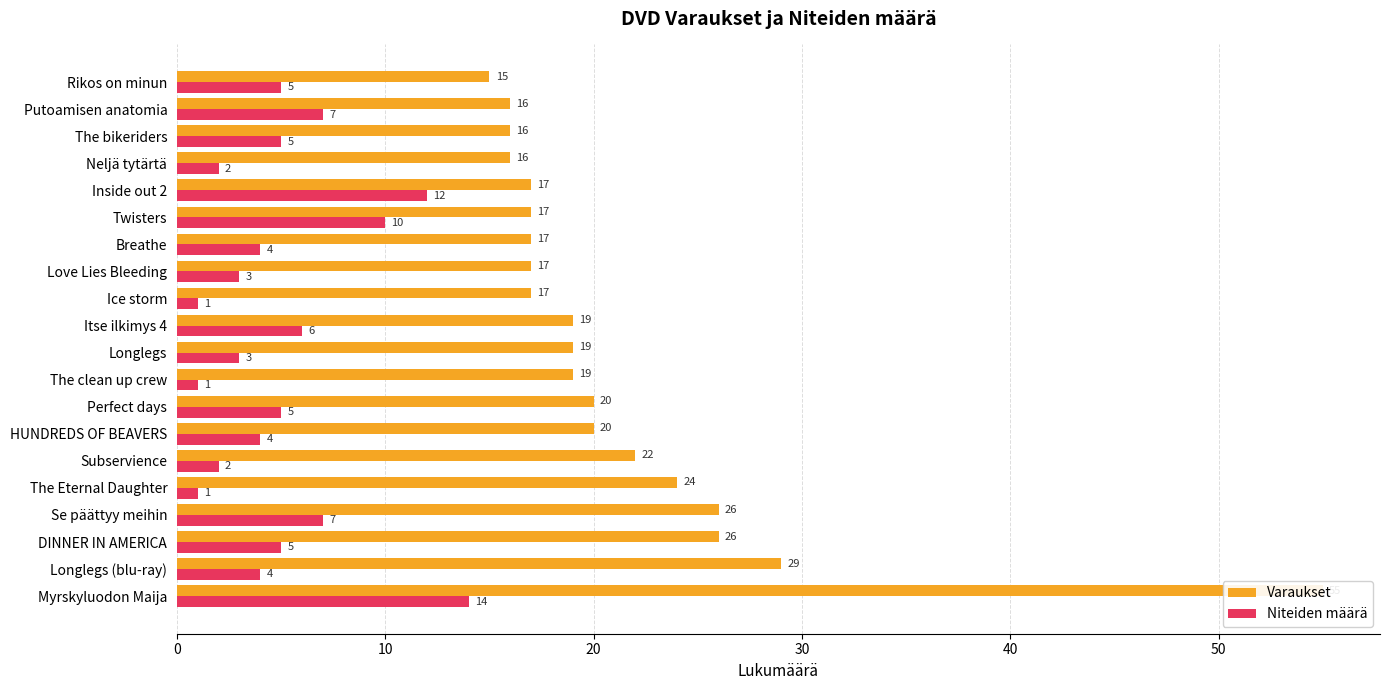

The Niteiden määrä series shows 1 at The clean up crew. True or false?

True